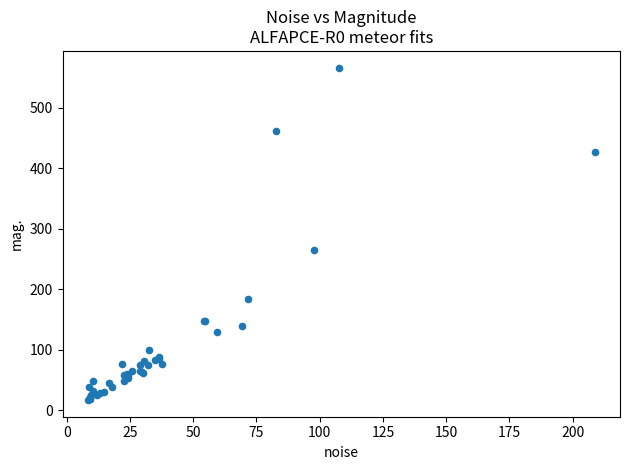

What Y value in the scatter plot is closest to 291?

264.9